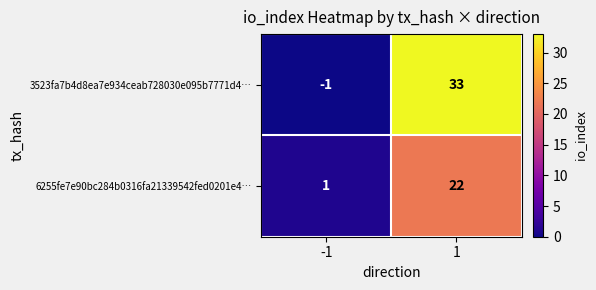

List the series in order of their peak value, lowest first.

6255fe7e90bc284b0316fa21339542fed0201e4…, 3523fa7b4d8ea7e934ceab728030e095b7771d4…